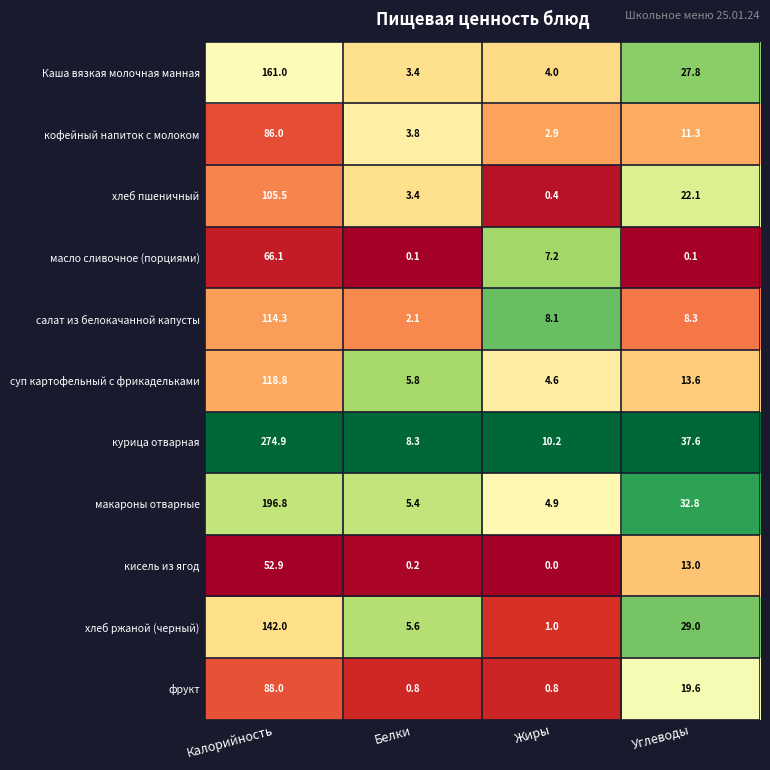

Which series has the widest spread of values?

курица отварная